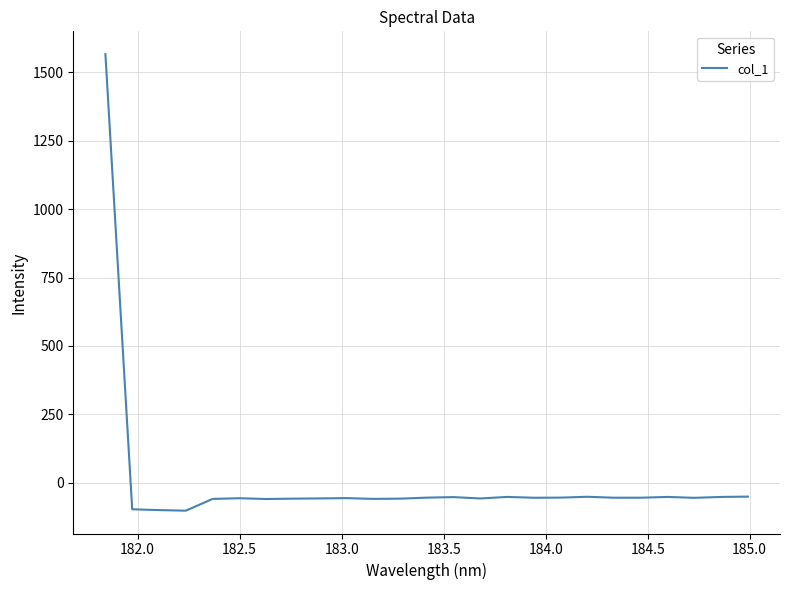

What is the greatest value displayed?

1566.5